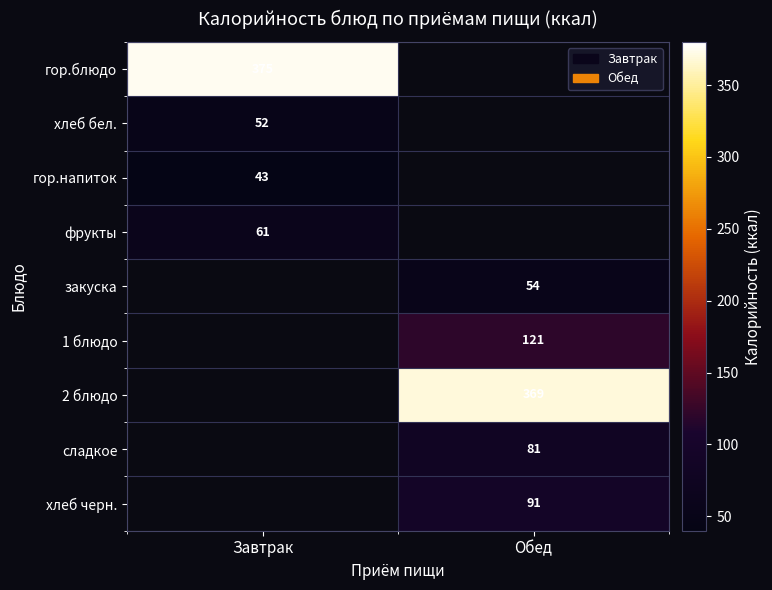

The value of хлеб черн. at Обед is 51. True or false?

False